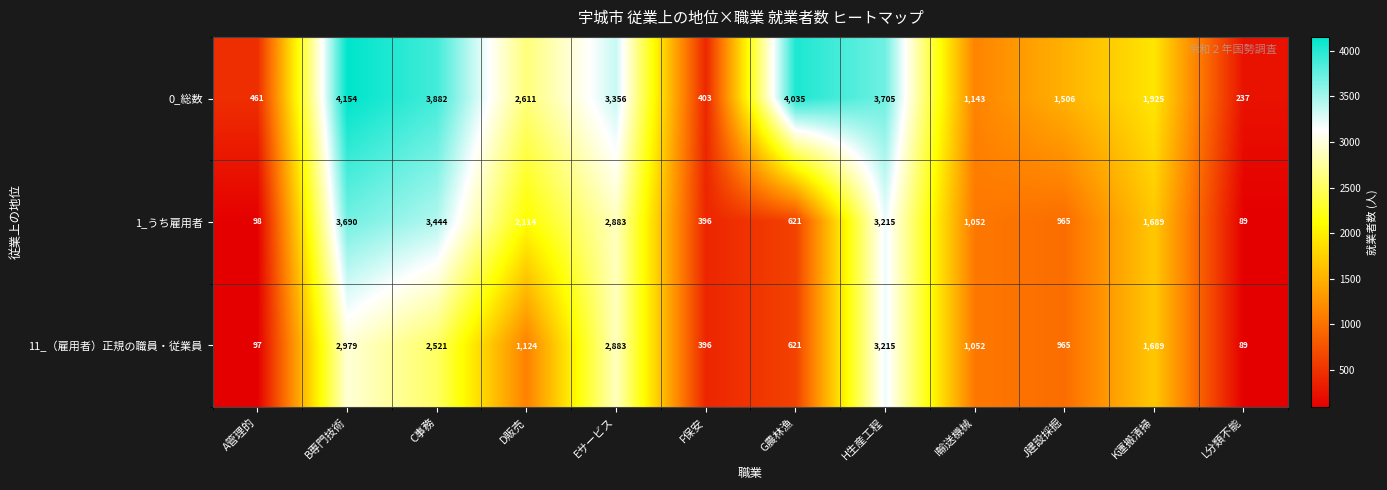

Which series has the largest range (max minus min)?

0_総数